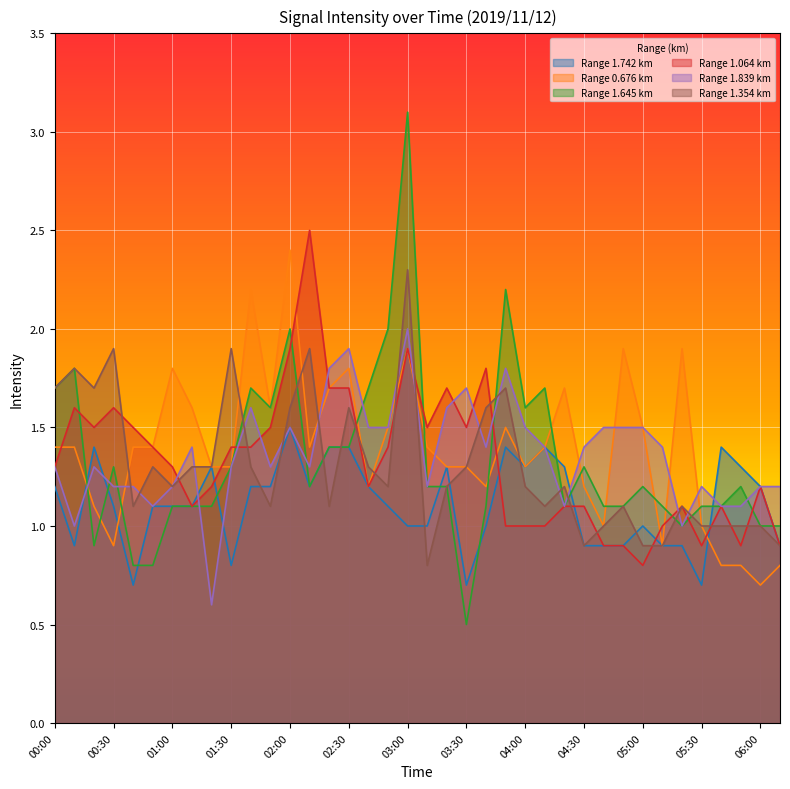

What is the sum of the 0.676 values at 03:00 and 05:20?

3.8